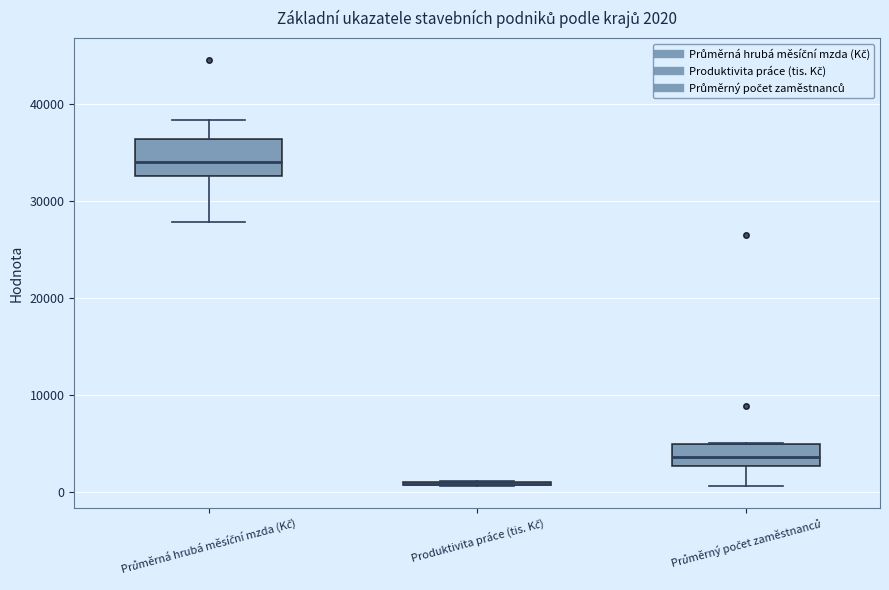

Which box is the tallest, from its lower edge to its upper edge?

Průměrná hrubá měsíční mzda (Kč)